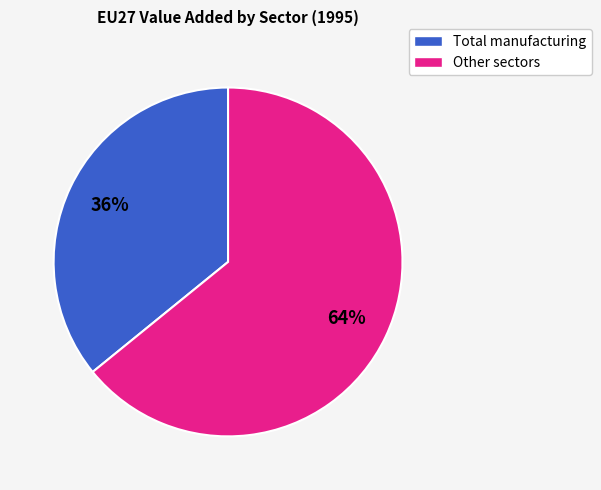

Does any single category account for the majority?

Yes